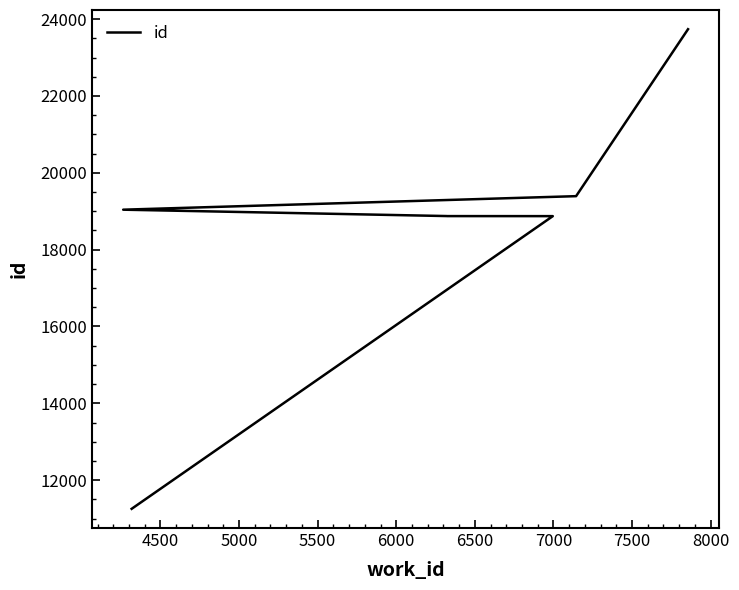

How many lines are shown in the chart?

1